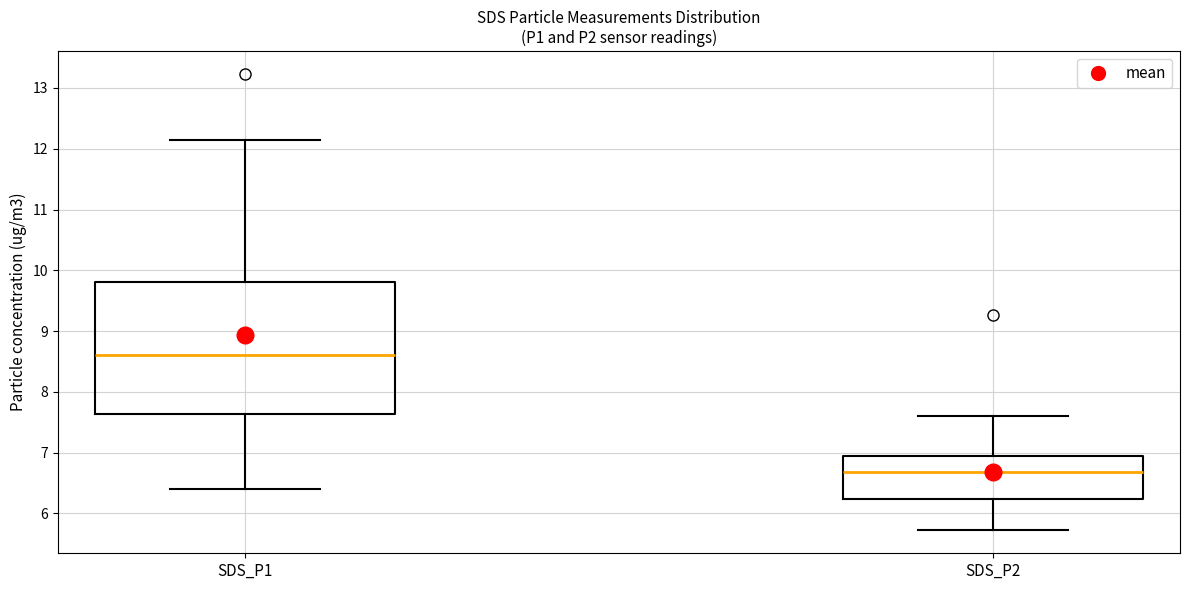

Which box is the tallest, from its lower edge to its upper edge?

SDS_P1